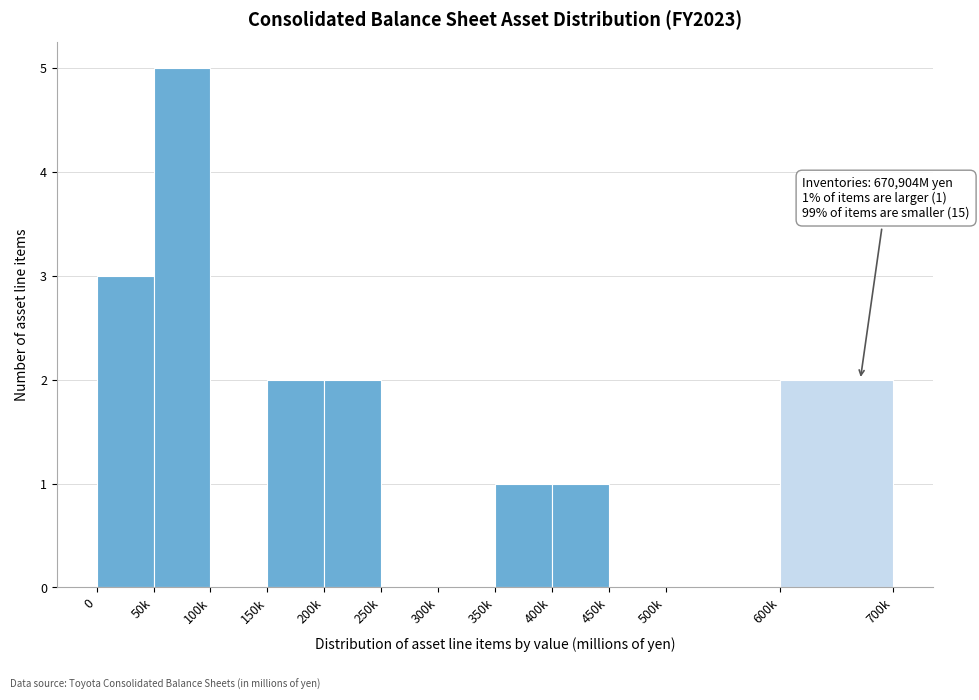

Reading left to right, what are all the values shown in this chart?

0=3	50k=5	100k=0	150k=2	200k=2	250k=0	300k=0	350k=1	400k=1	450k=0	500k=0	600k=2